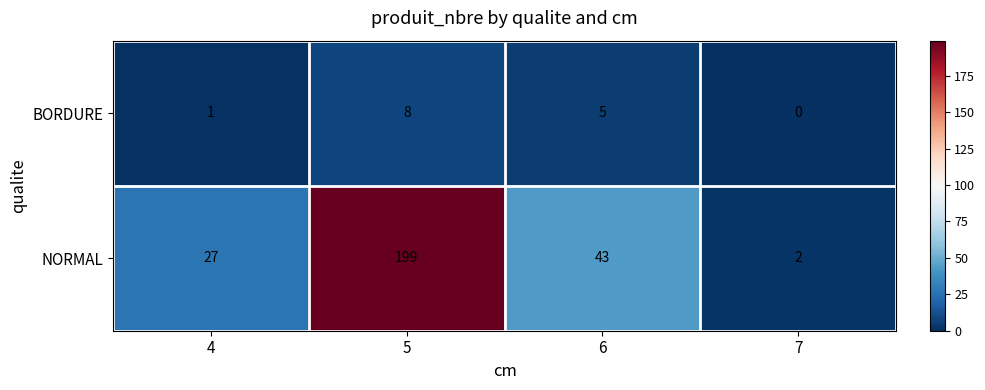

Which series has the largest range (max minus min)?

NORMAL